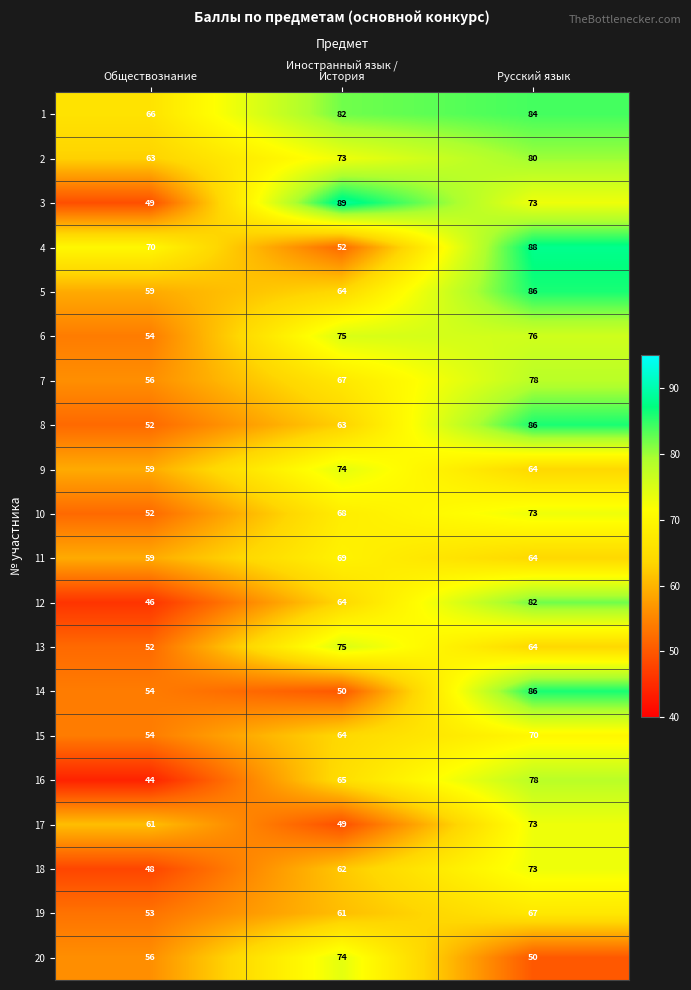

Which series changed the most between Обществознание and Иностранный язык /
История?

3